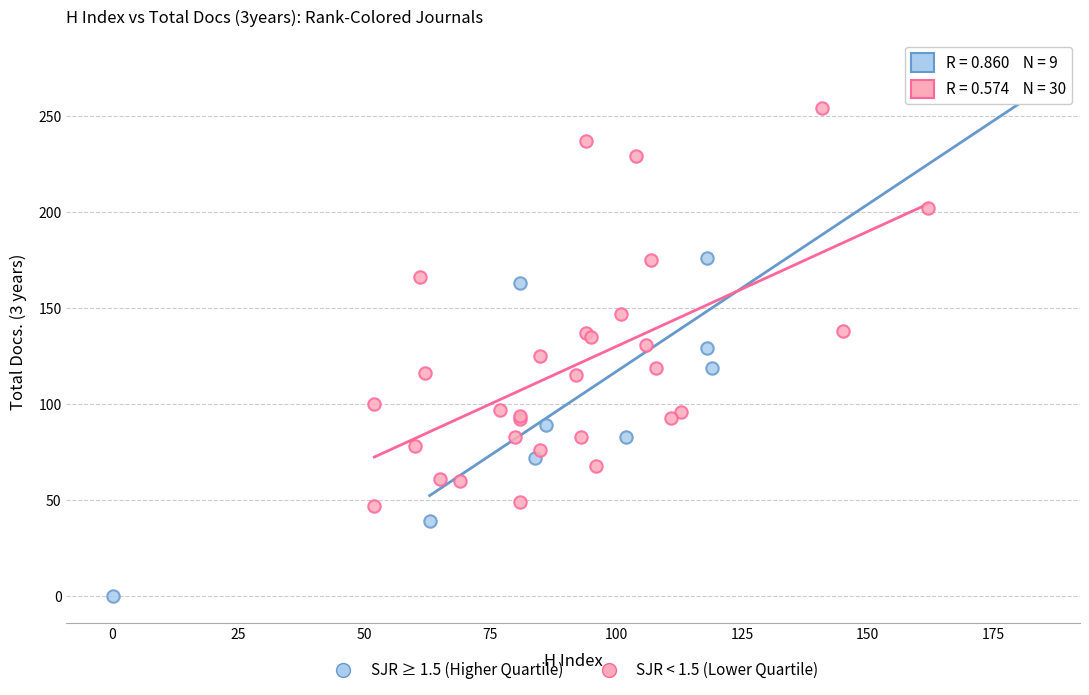

Which series reaches the minimum Y coordinate?

SJR ≥ 1.5 (Higher Quartile)